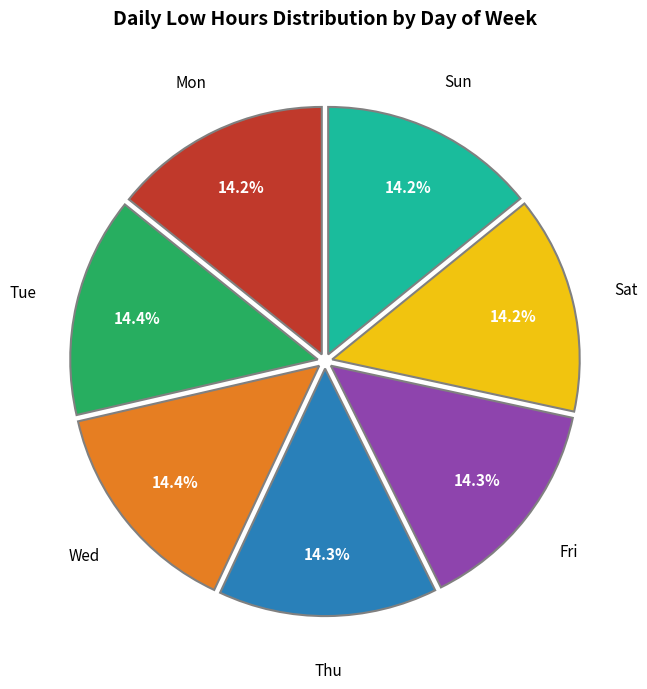

Is there a majority slice in this chart?

No